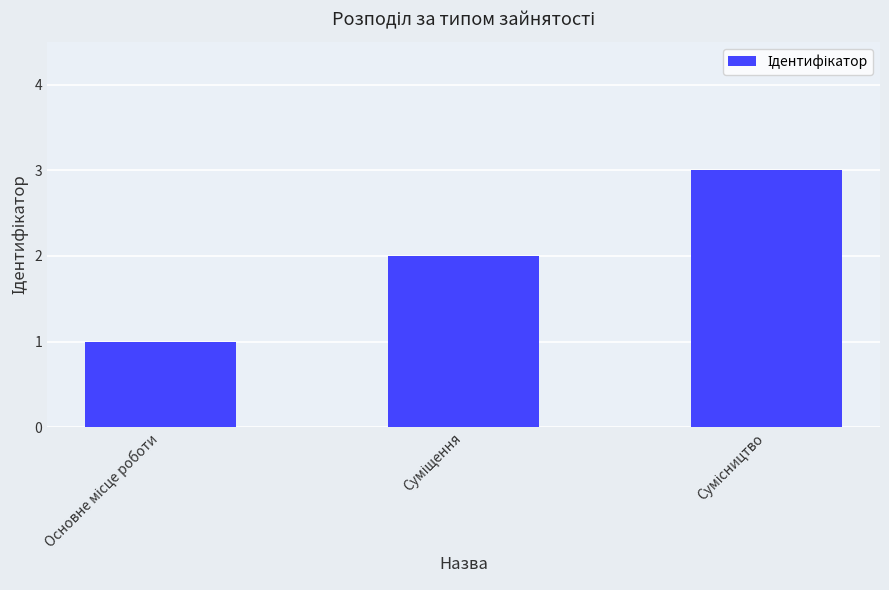

What is the greatest value displayed?

3